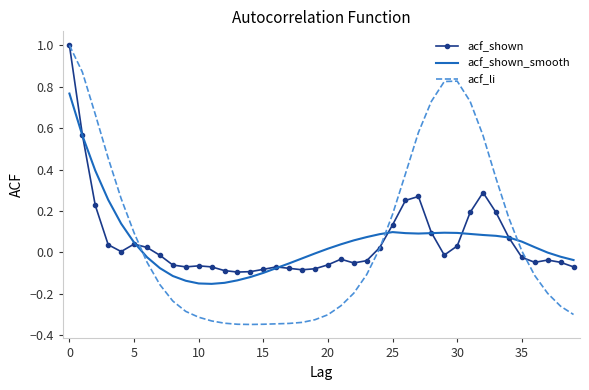

Which series has the largest range (max minus min)?

acf_li